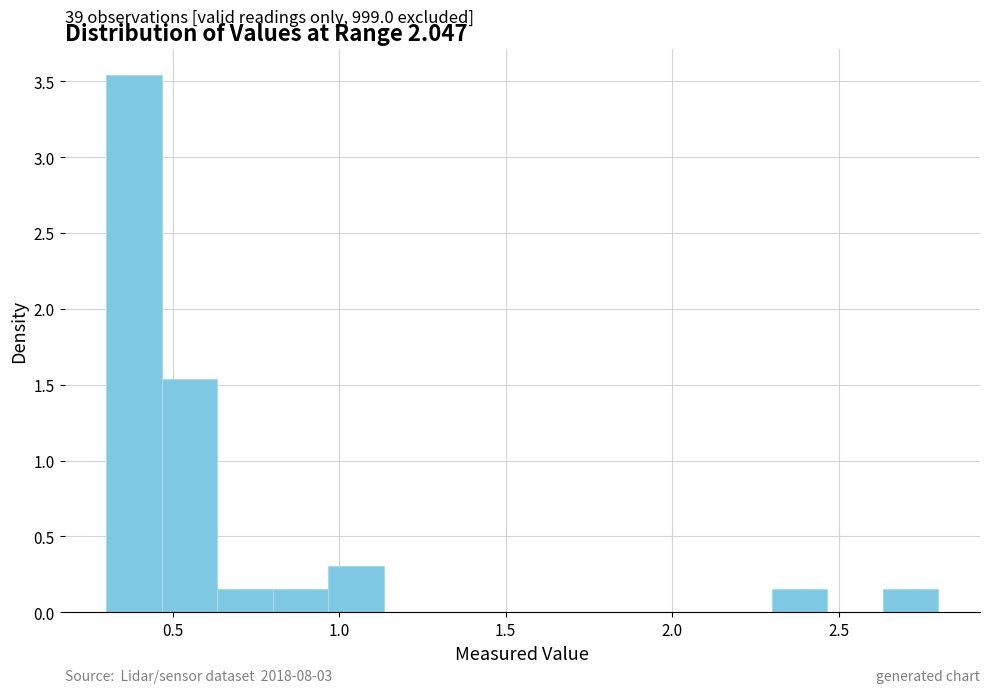

Around what value on the x-axis is the tallest bar? Give the approximate position of its centre, as read against the axis.

0.40